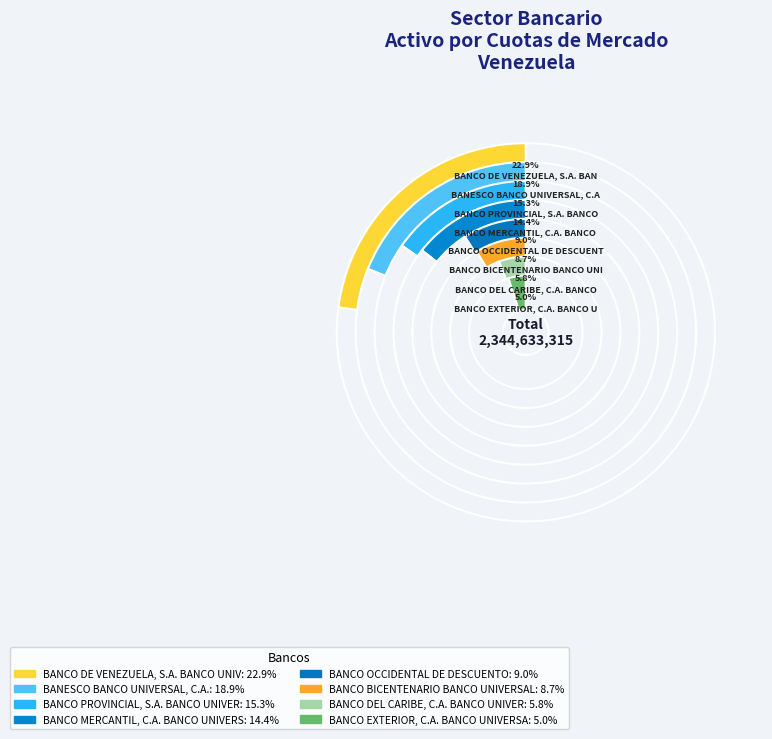

Does BANCO DE VENEZUELA, S.A. BANCO UNIVERSAL account for over 50% of the chart?

No